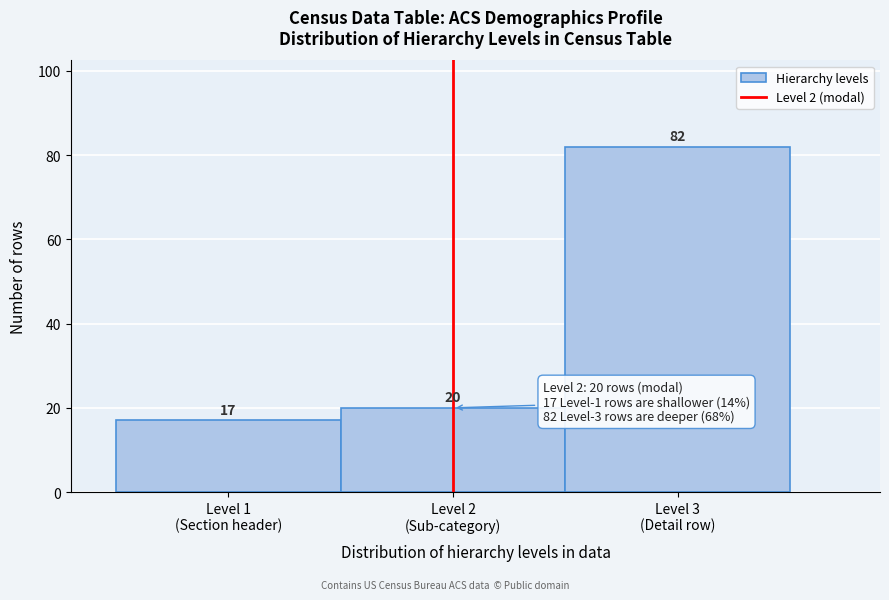

Reading left to right, list all the values displayed in this chart.

17	20	82